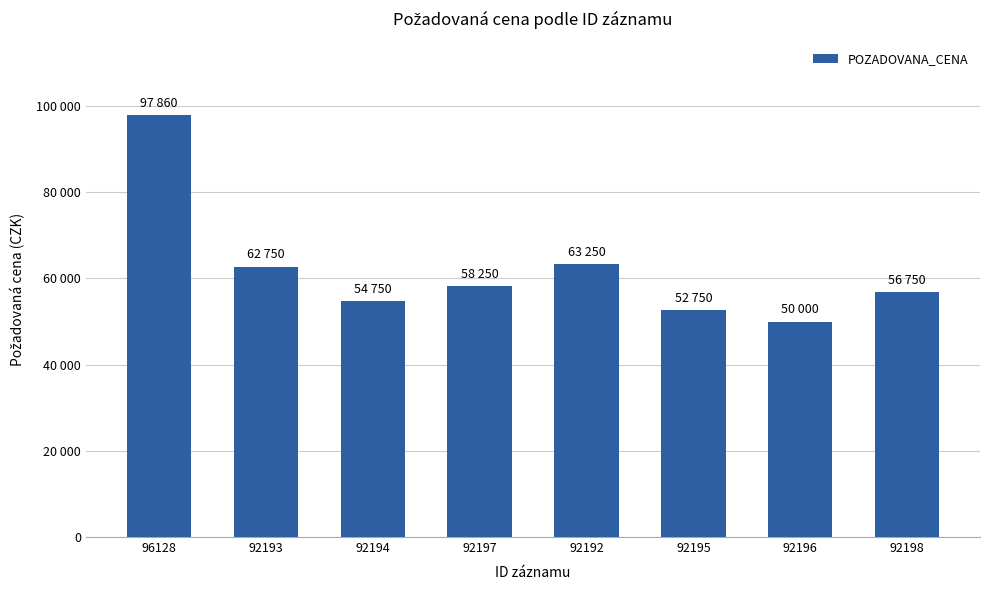

What is the change in value from 96128 to 92192?

-34610